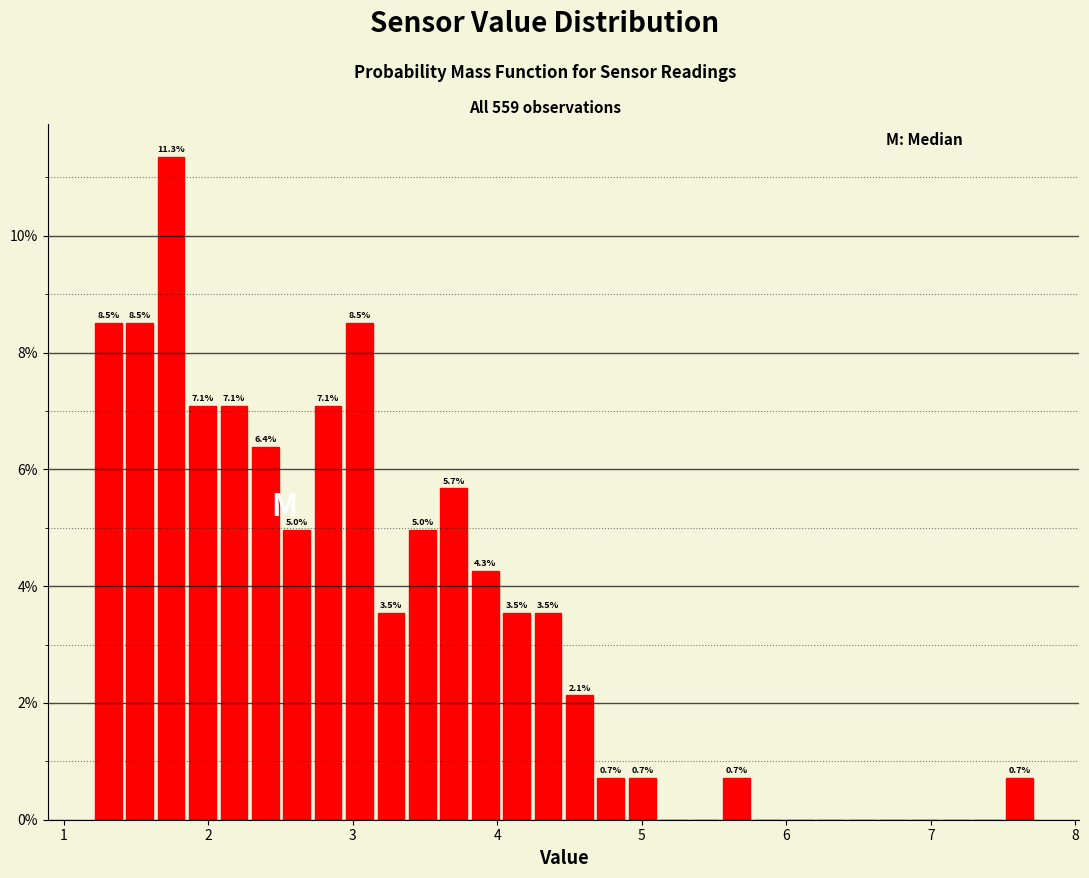

Around what value on the x-axis is the tallest bar? Give the approximate position of its centre, as read against the axis.

1.7